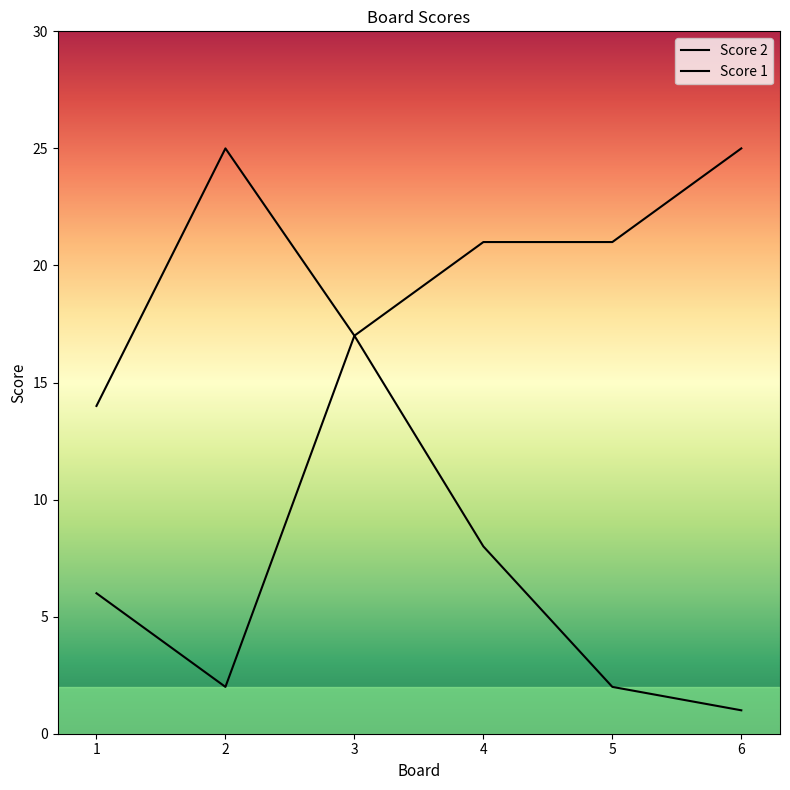

At which label is Score 2 closest to 9?

4